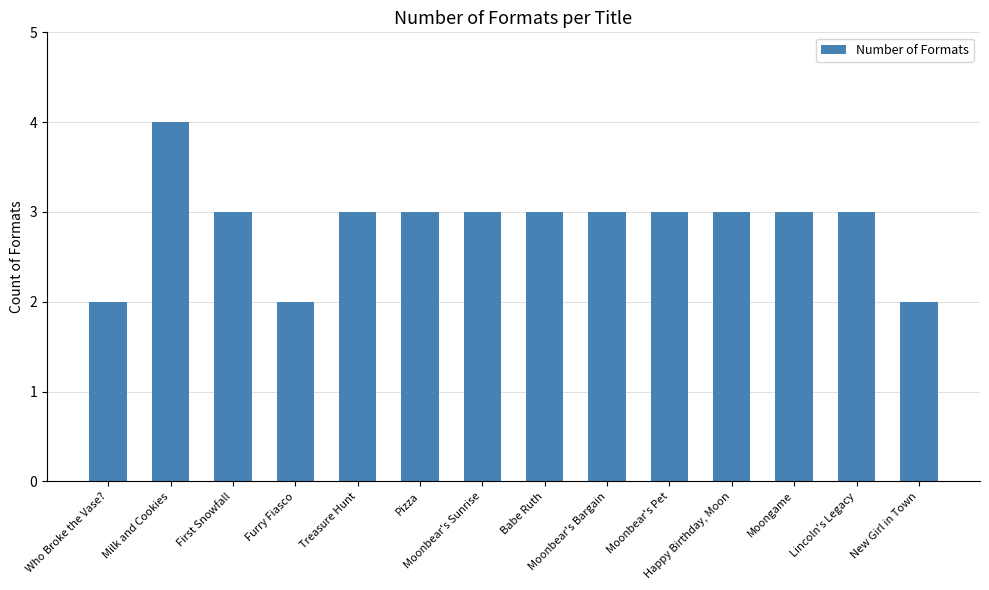

What is the maximum value shown in the chart?

4